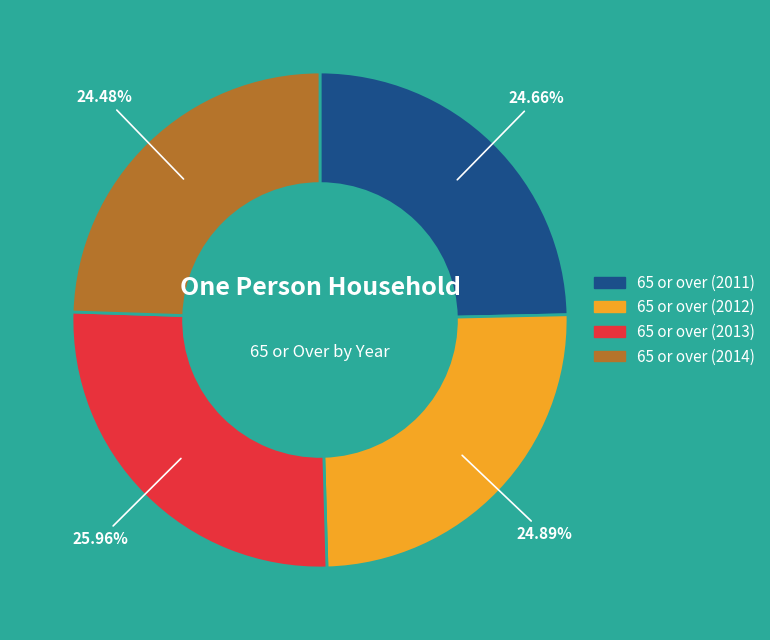

Do 65 or over (2014) and 65 or over (2011) together represent more than half of the pie?

No